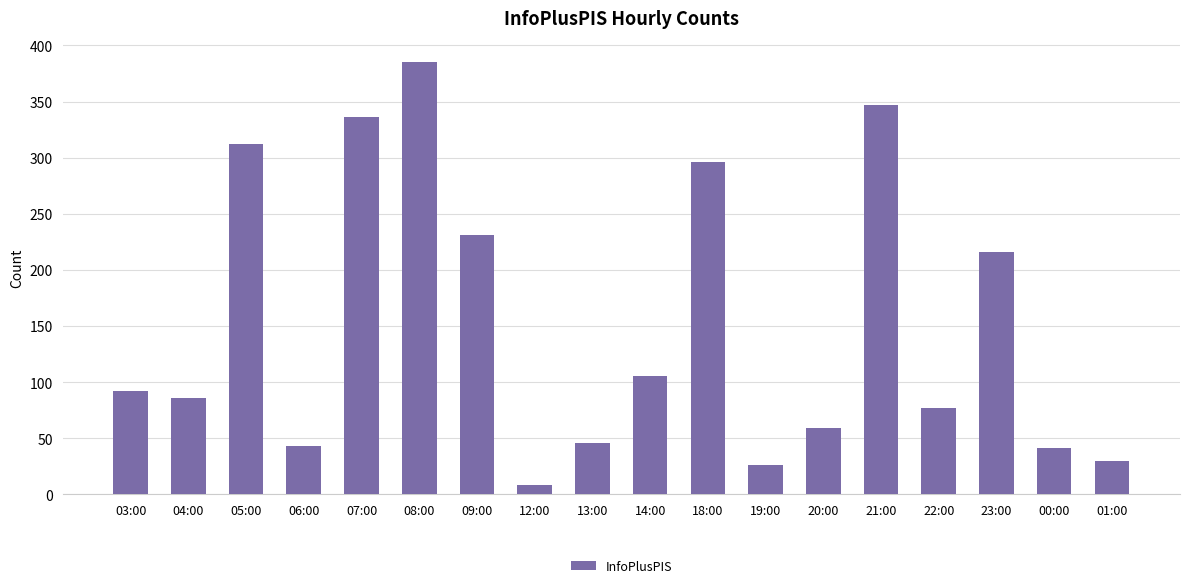

Reading left to right, extract all data points from this chart.

92	86	312	43	336	385	231	8	46	105	296	26	59	347	77	216	41	30